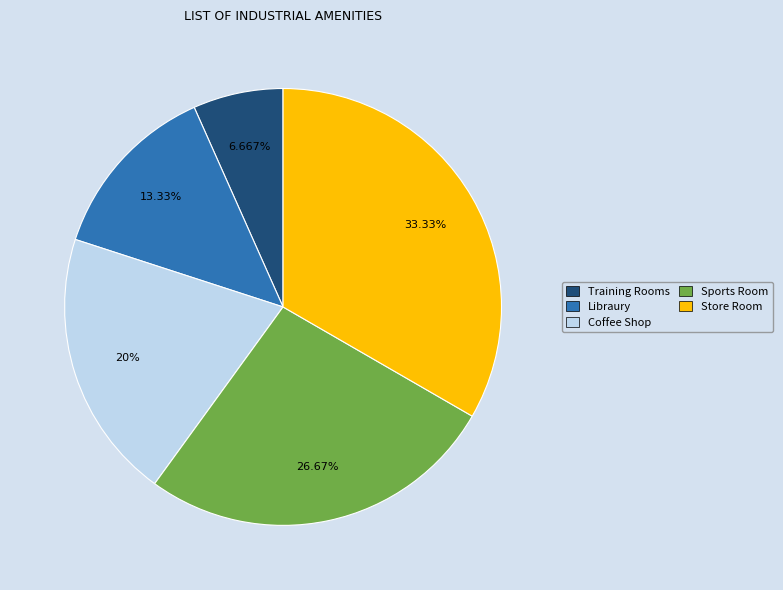

The Training Rooms slice represents 1% of the pie. True or false?

False